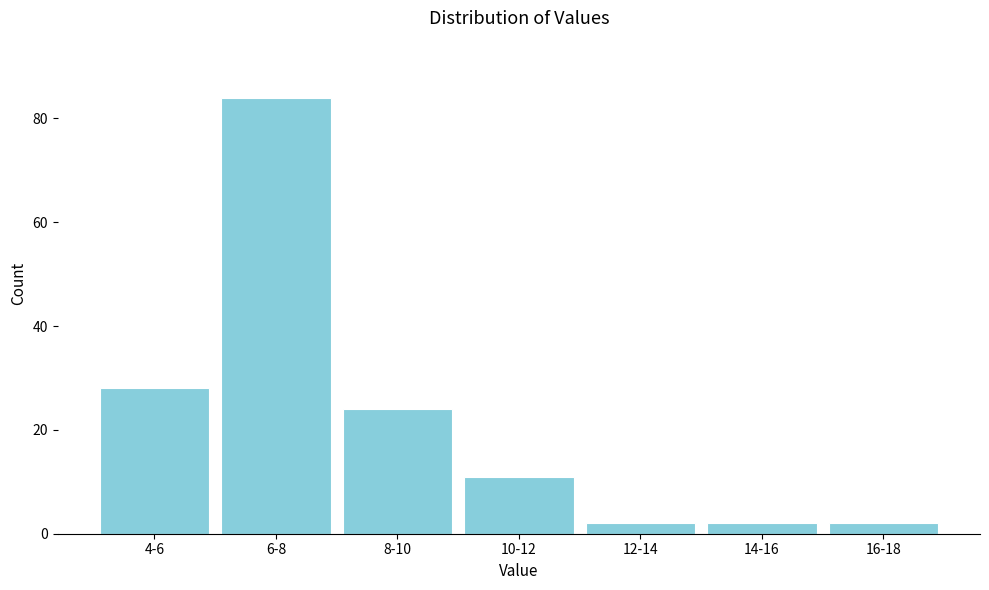

Reading left to right, transcribe all the data shown in this chart.

4-6=28	6-8=84	8-10=24	10-12=11	12-14=2	14-16=2	16-18=2